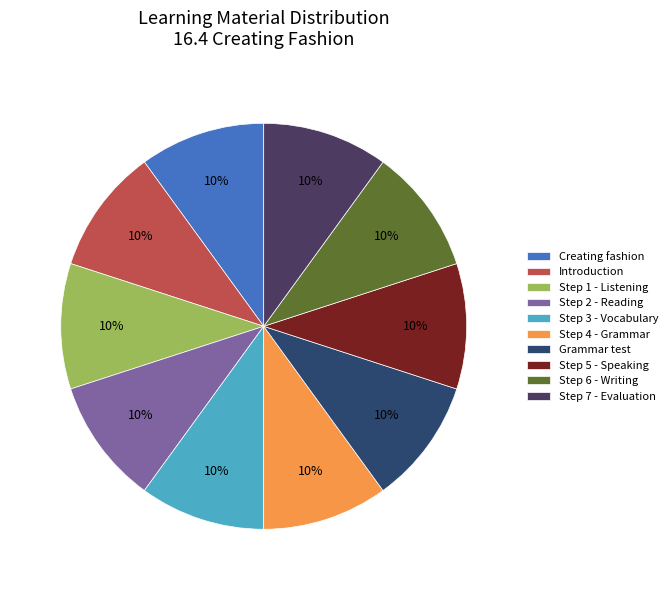

Which slice is the largest?

Grammar test